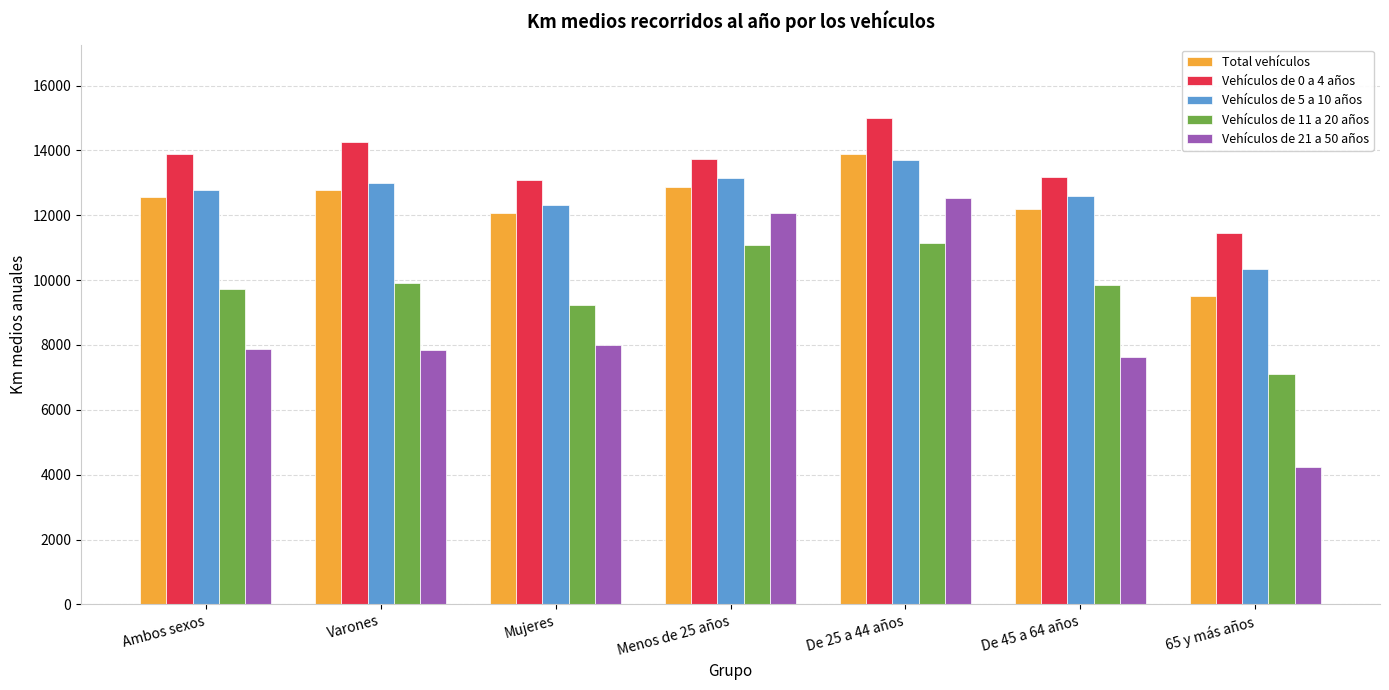

What is the difference between the Vehículos de 11 a 20 años values at 65 y más años and Ambos sexos?

2630.9